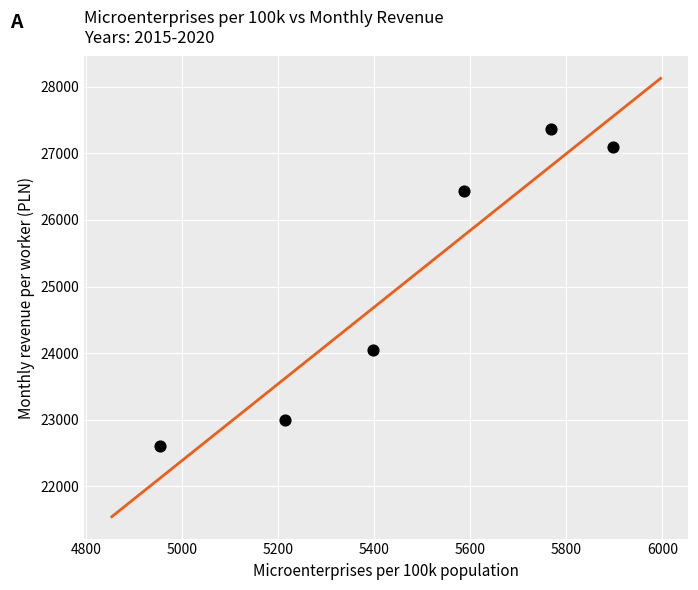

What is the average X value?

5469.5